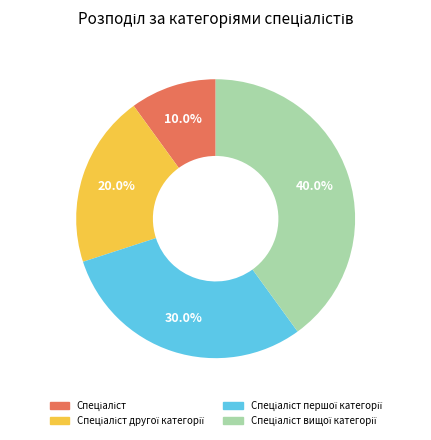

Is there any slice that represents more than half of the pie?

No